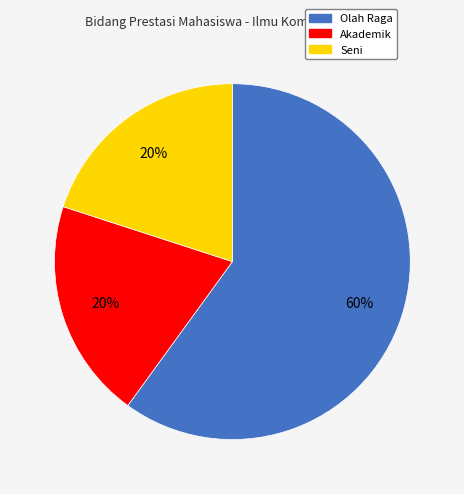

Does Olah Raga represent more than half of the total?

Yes